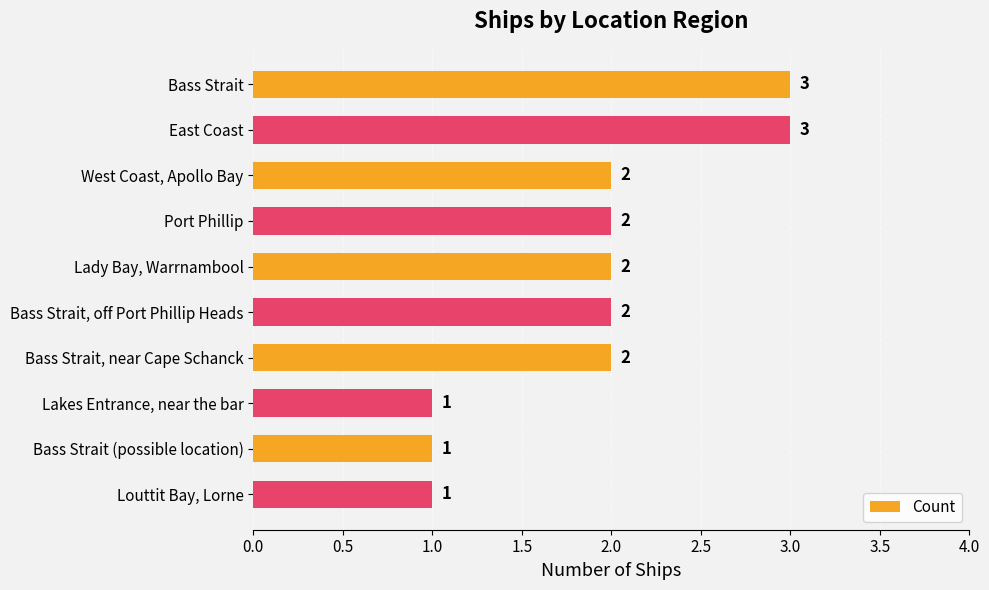

What is the maximum value shown in the chart?

3